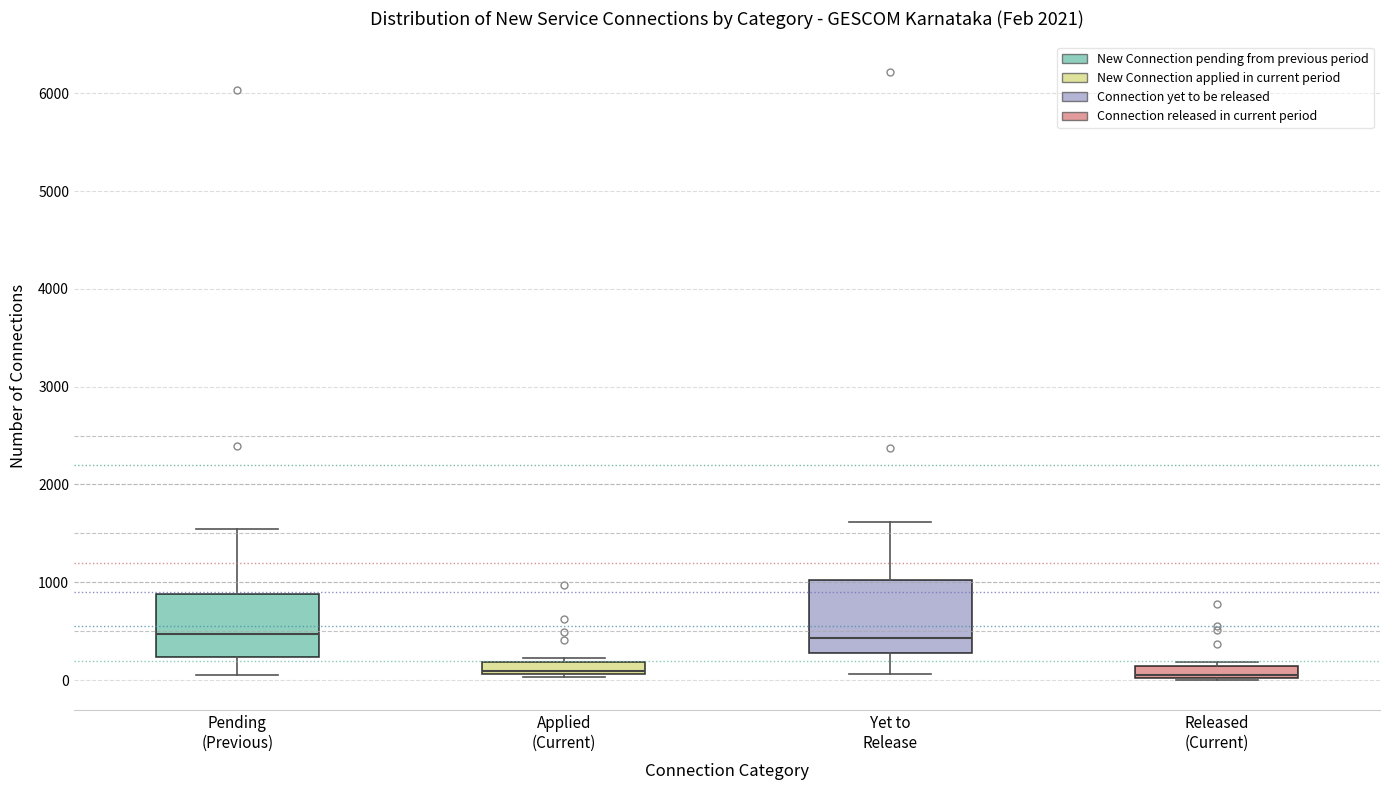

Where is the lower edge of the box for Released (Current) on the y-axis? The values are not printed on the chart, so give them approximately, as read against the axis.

0